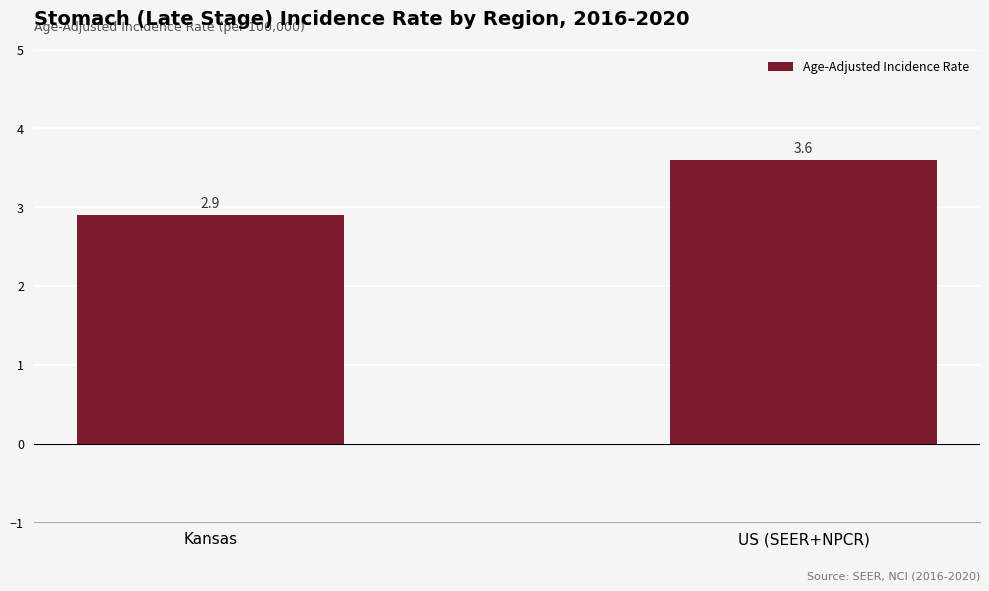

The value at US (SEER+NPCR) is 3.6. True or false?

True